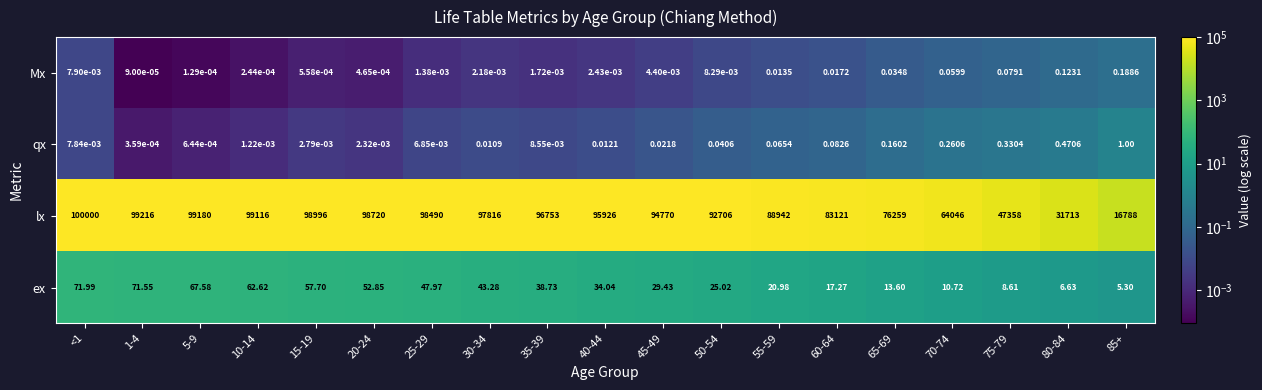

Between 15-19 and 40-44, which series saw the biggest shift?

lx